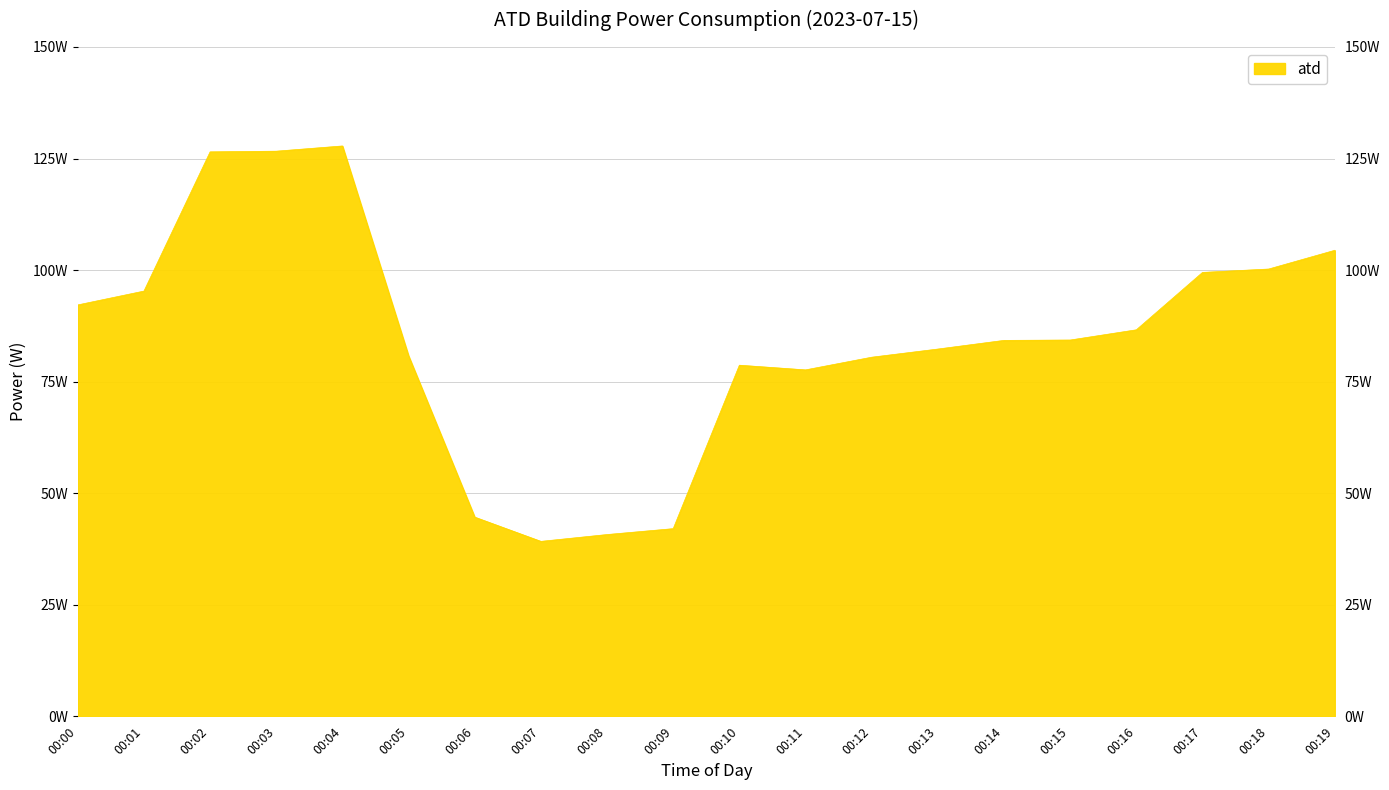

True or false: the data shows 65.7 at 00:18.

False